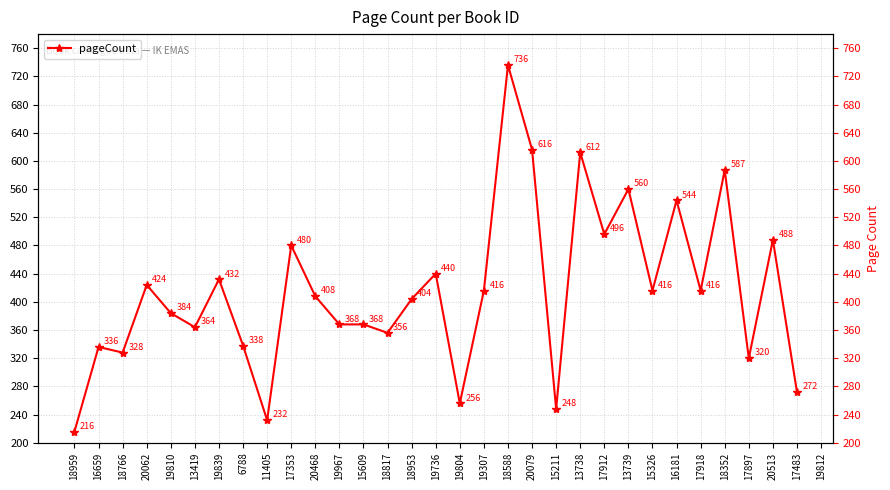

At which category does the chart reach its minimum across all series?

18959